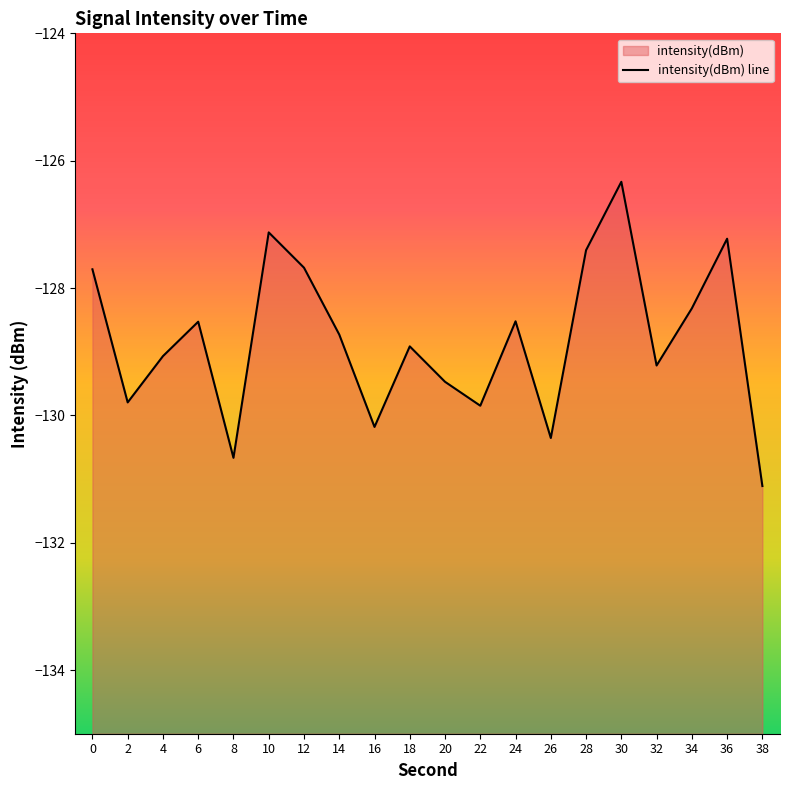

How many points are lower than both their immediate neighbors (excluding endpoints)?

6